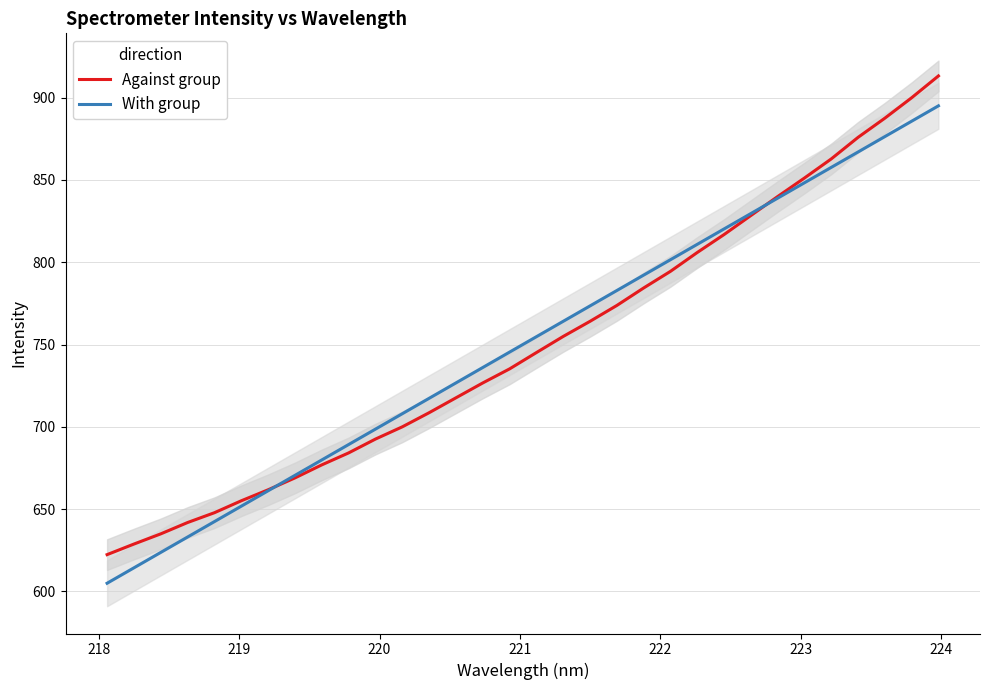

What is the sum of all With group values?

24001.4